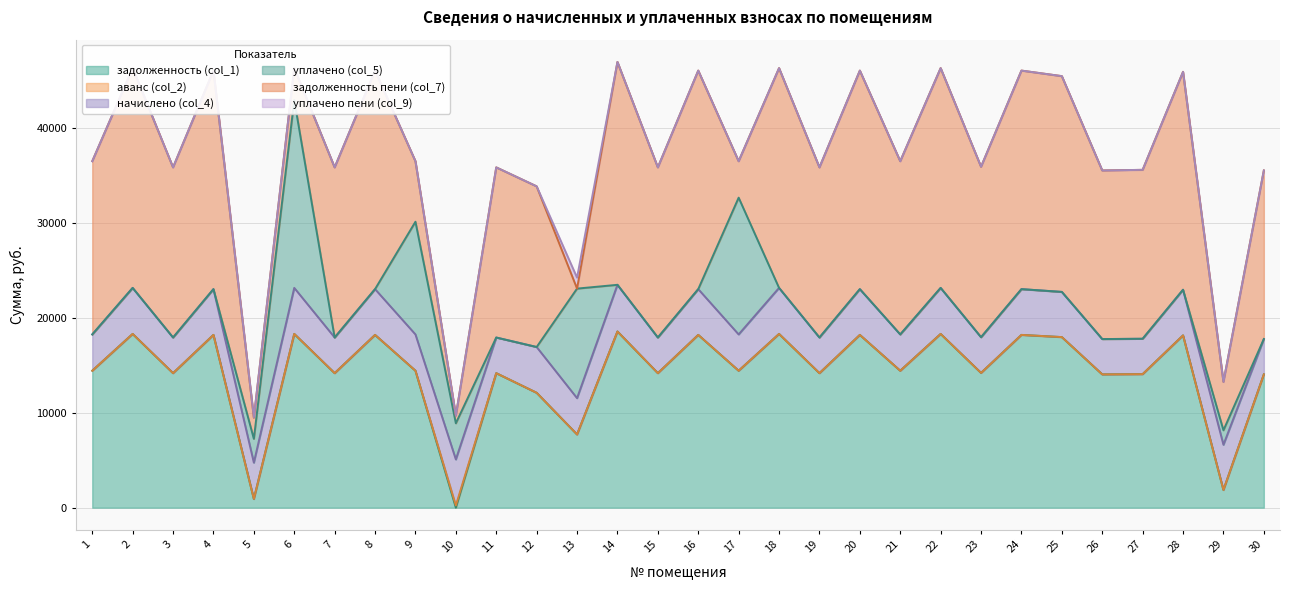

What is the total value across all series at 29?

13255.6